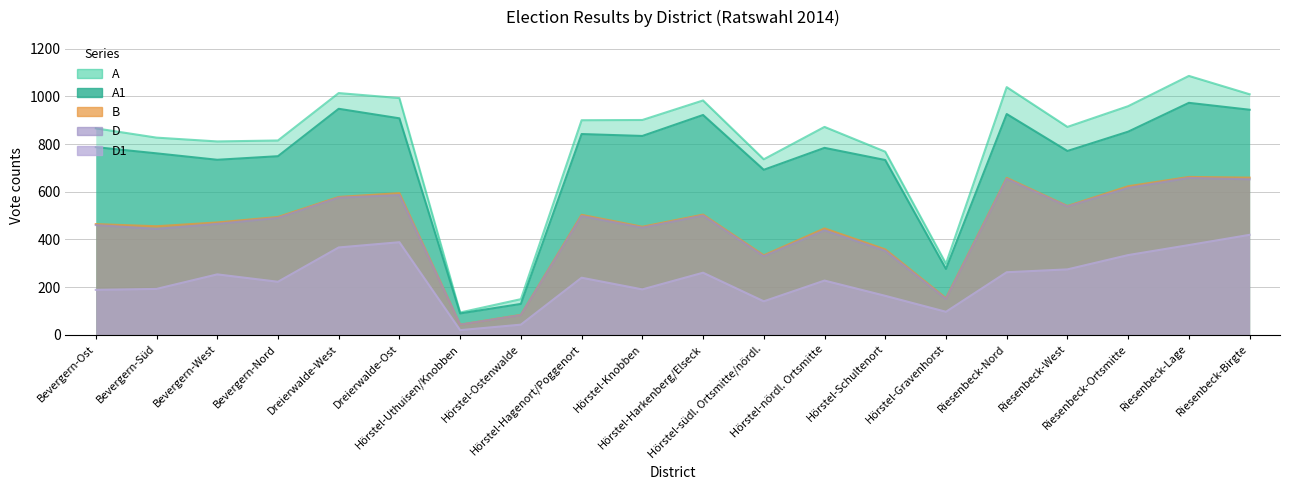

Which has a higher value, Bevergern-West or Hörstel-Uthuisen/Knobben?

Bevergern-West